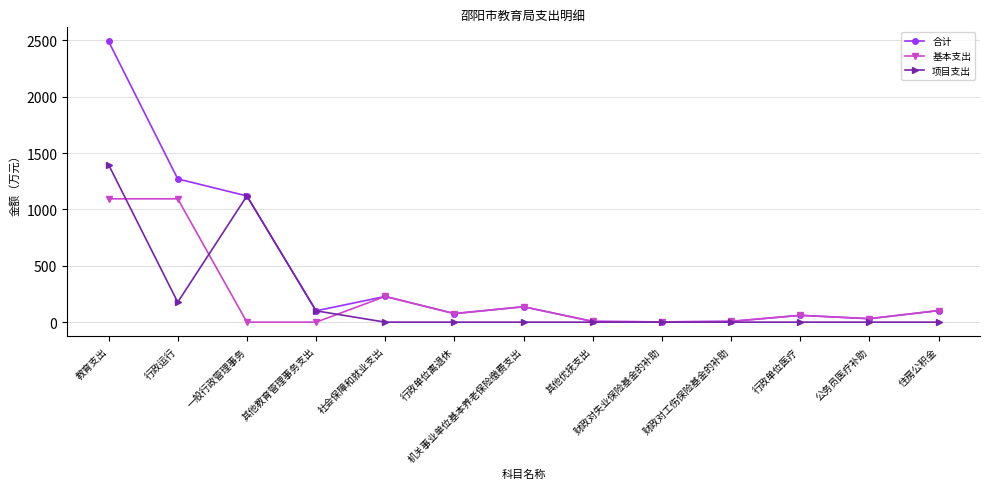

Where do 基本支出 and 项目支出 first cross each other?

教育支出 and 行政运行